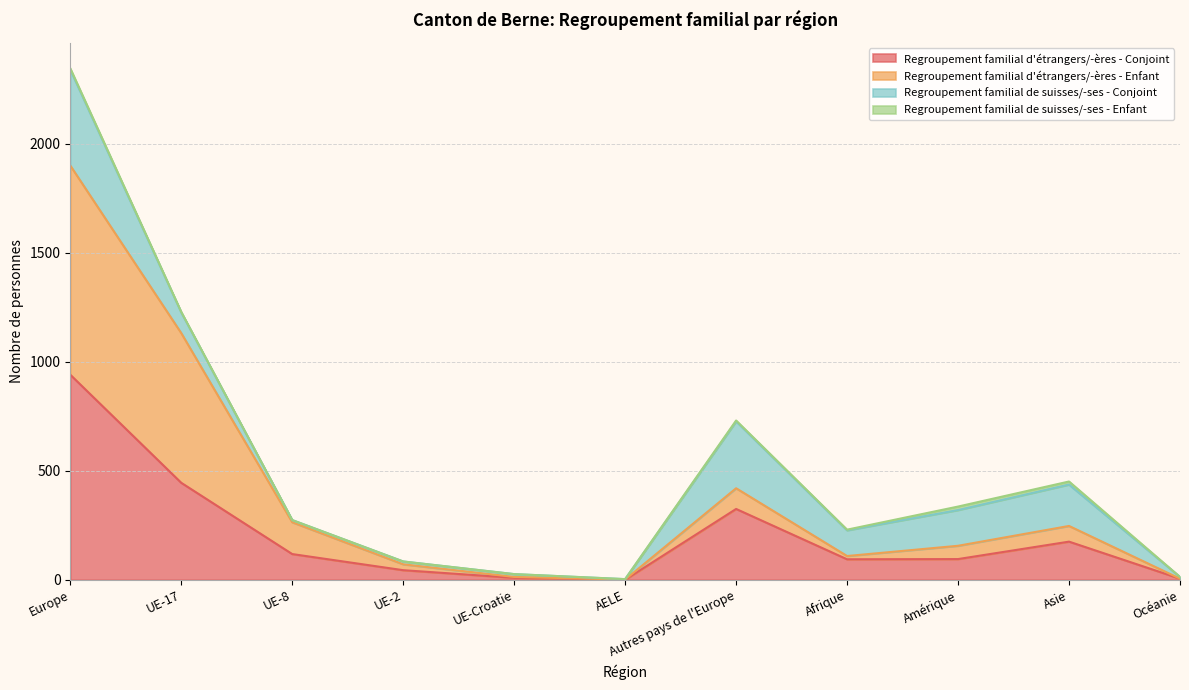

At which category is the sum across all series the highest?

Europe